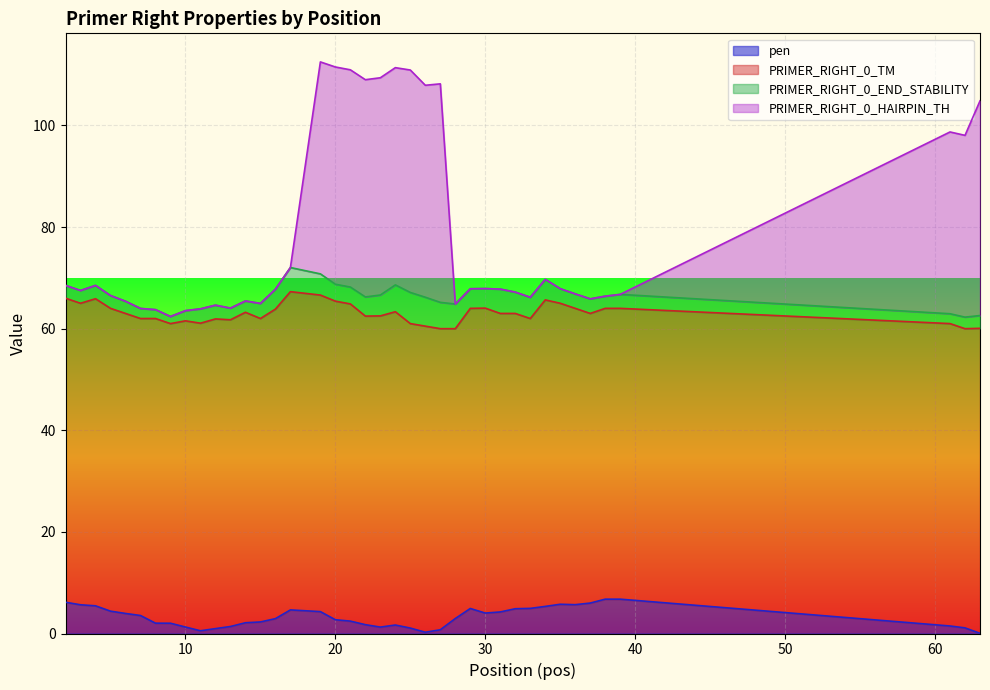

Between 24 and 9, which is larger?

9